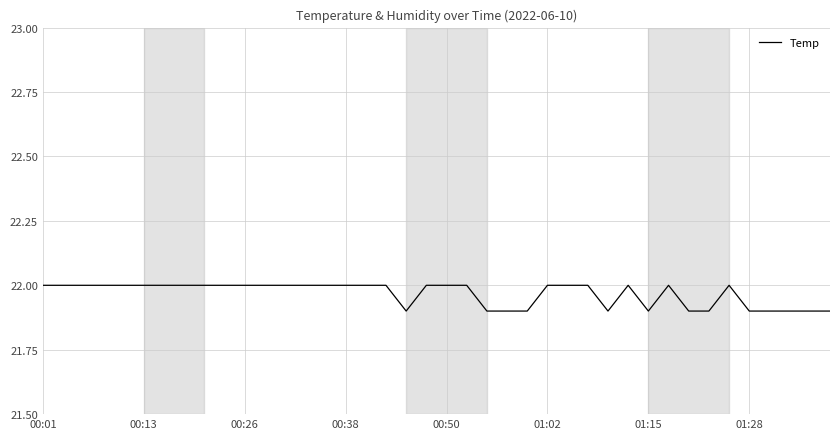

What is the greatest value displayed?

22.0